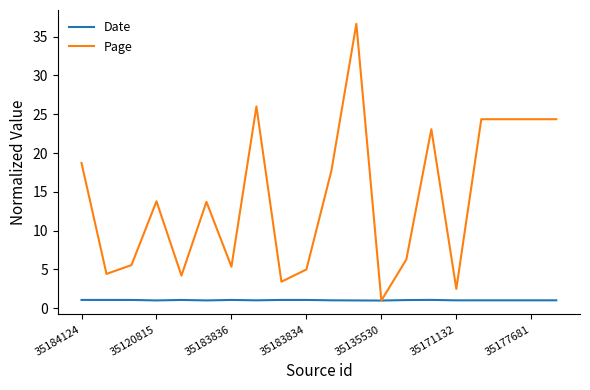

What is the smallest value displayed?

1.0